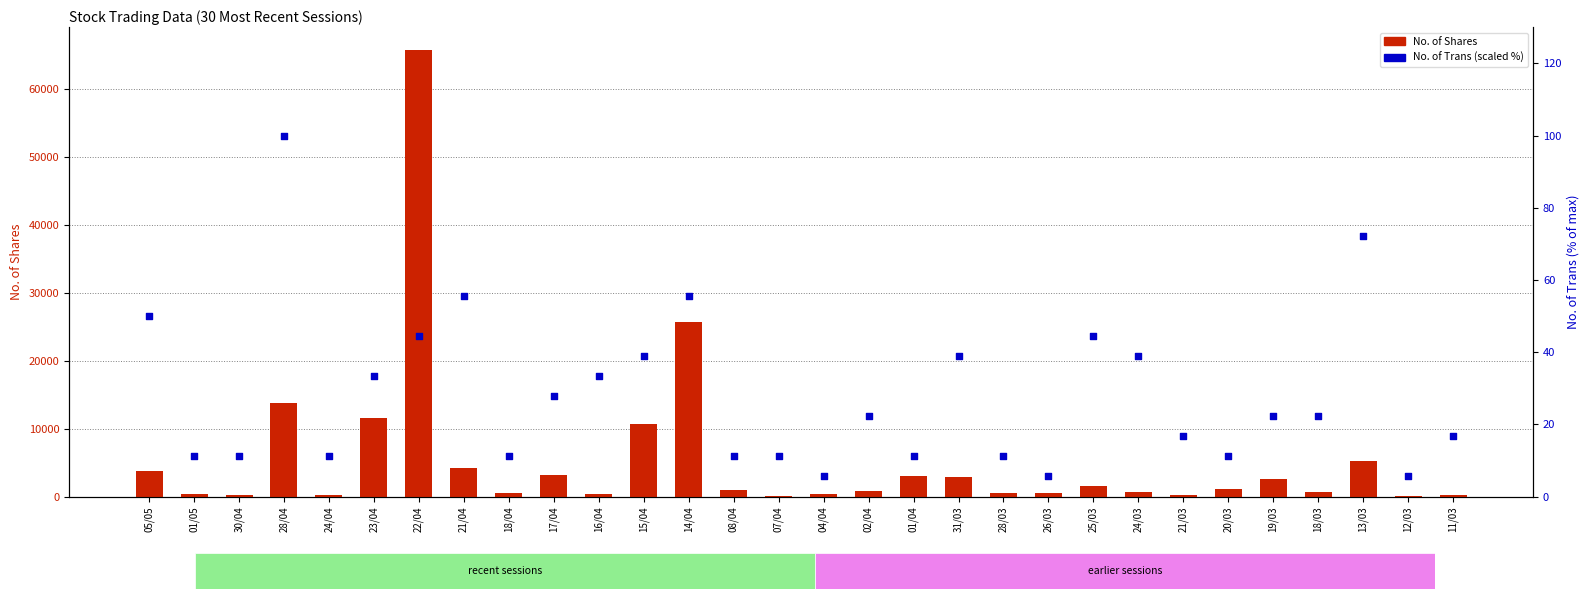

What is the total value across all series at 22/04?

65891.4